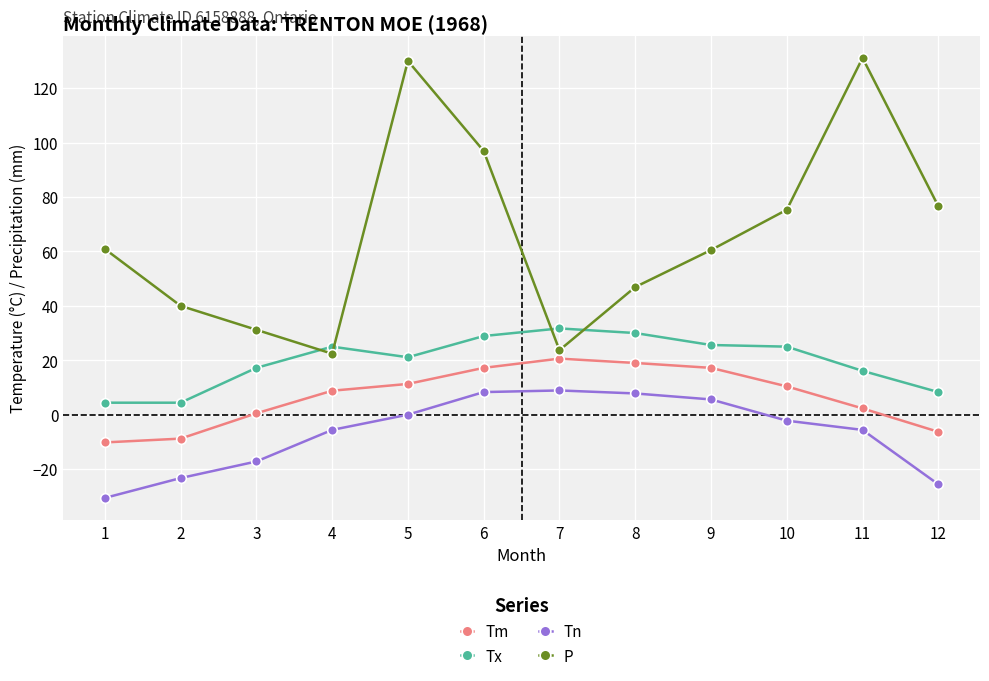

Which category has the highest value in the Tx series?

7